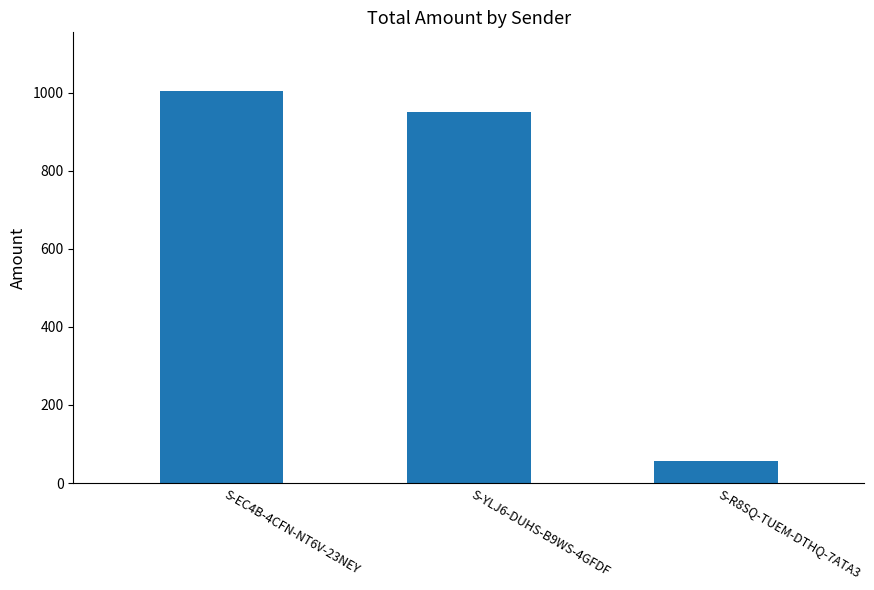

Are the bars horizontal?

No